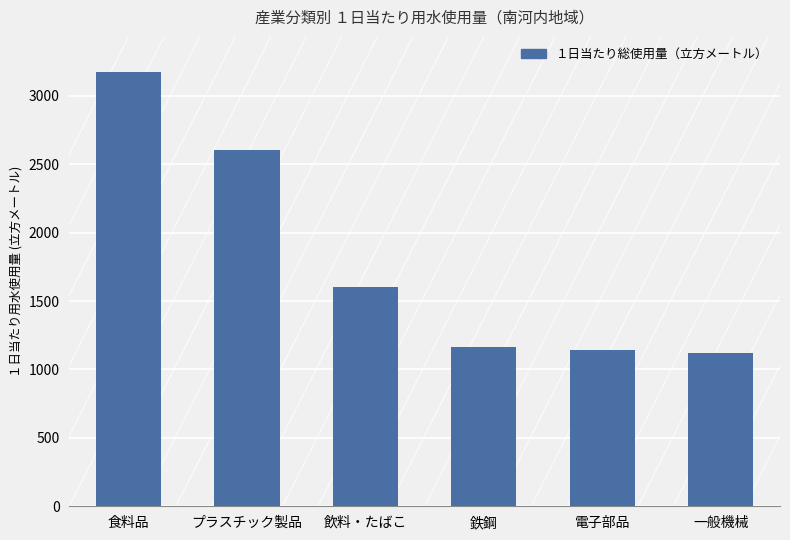

Reading right to left, what are all the values shown in this chart?

1123	1142	1166	1604	2604	3177